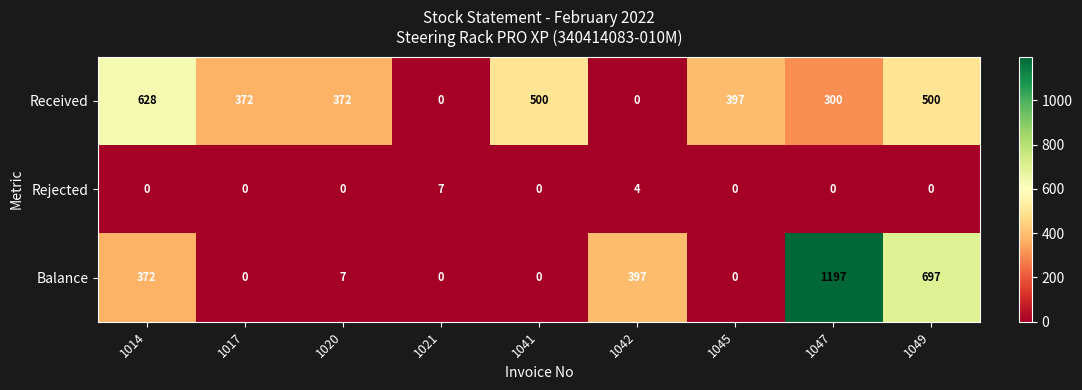

At which label is Balance closest to 598?

1049